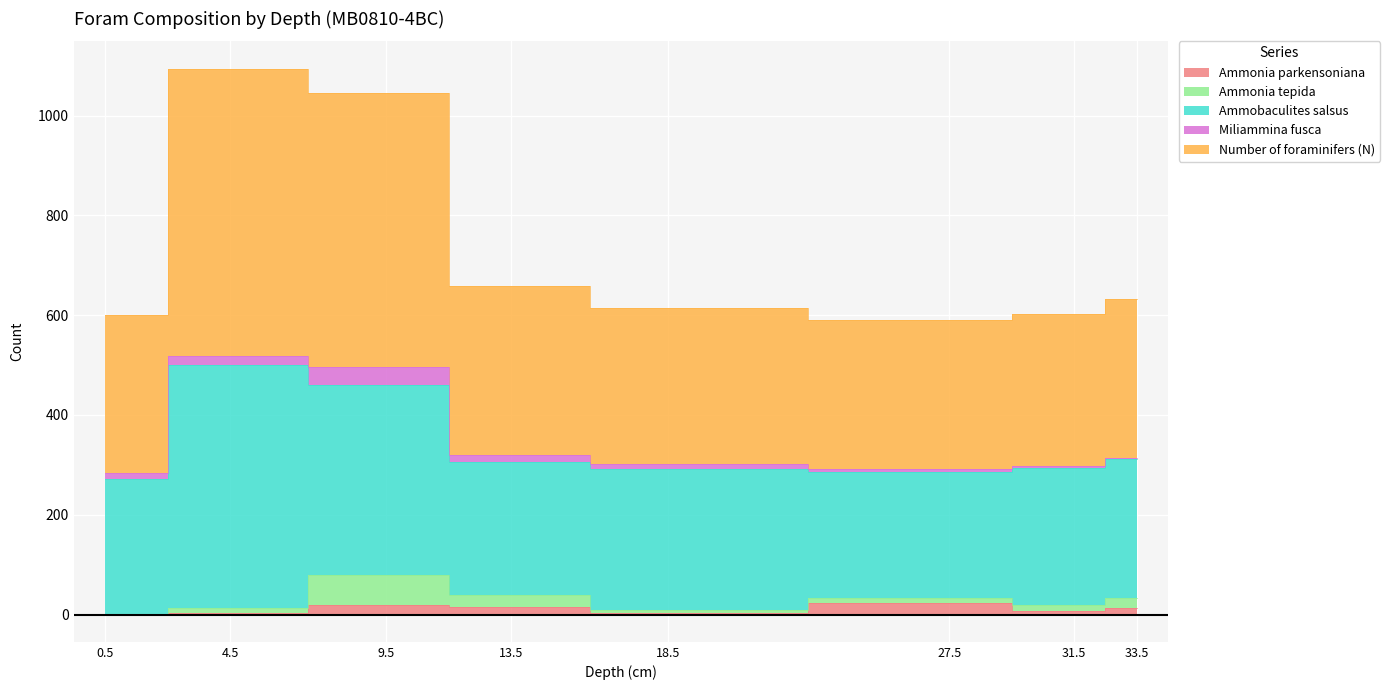

How many lines are shown in the chart?

5